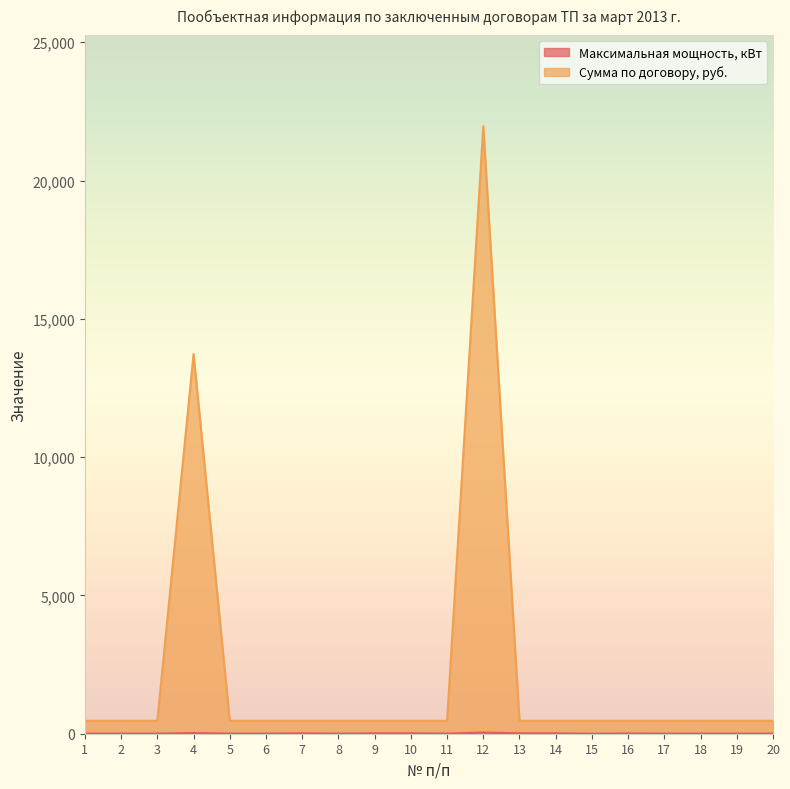

Which series has the largest range (max minus min)?

Сумма по договору, руб.